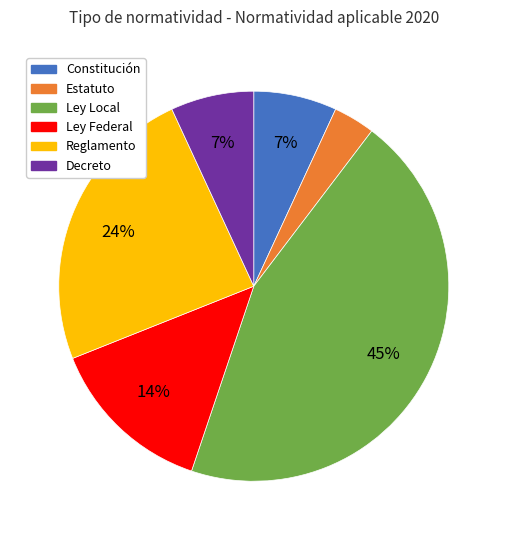

To the nearest percent, what is the average slice percentage?

17%